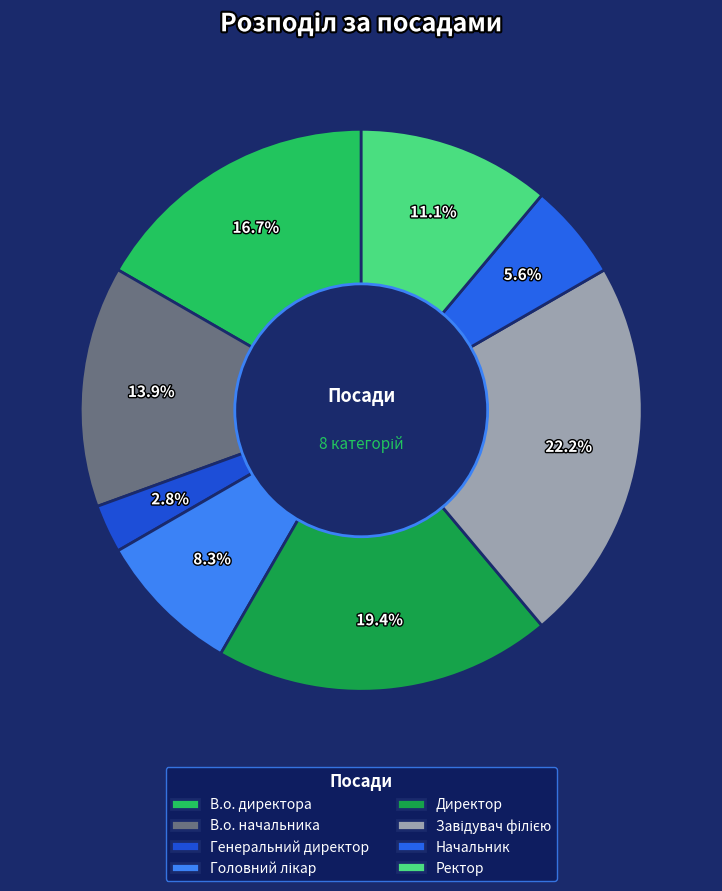

Which category has the smallest portion of the pie?

Генеральний директор